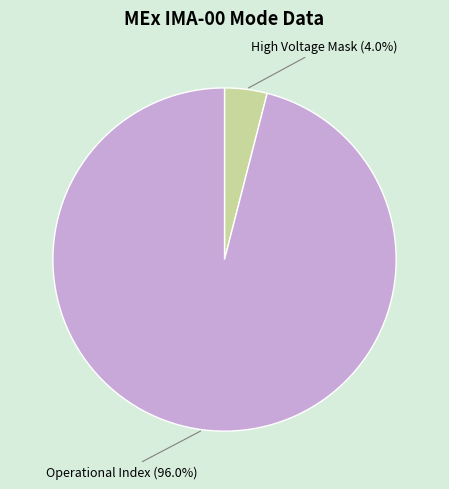

Does High Voltage Mask represent more than half of the total?

No